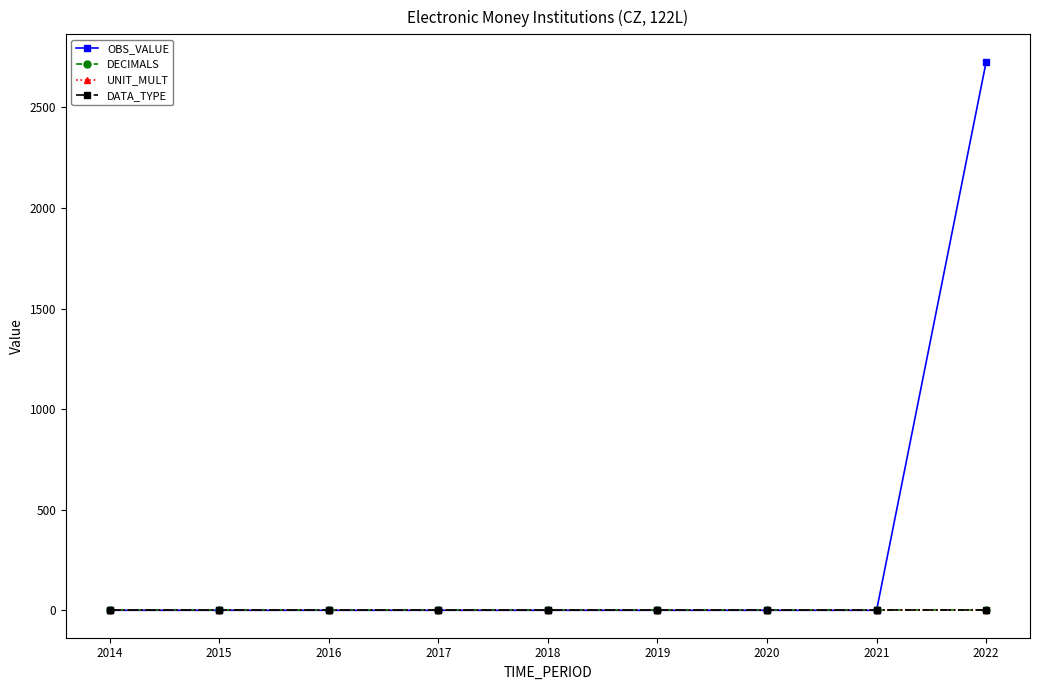

Does the chart have visible grid lines?

No